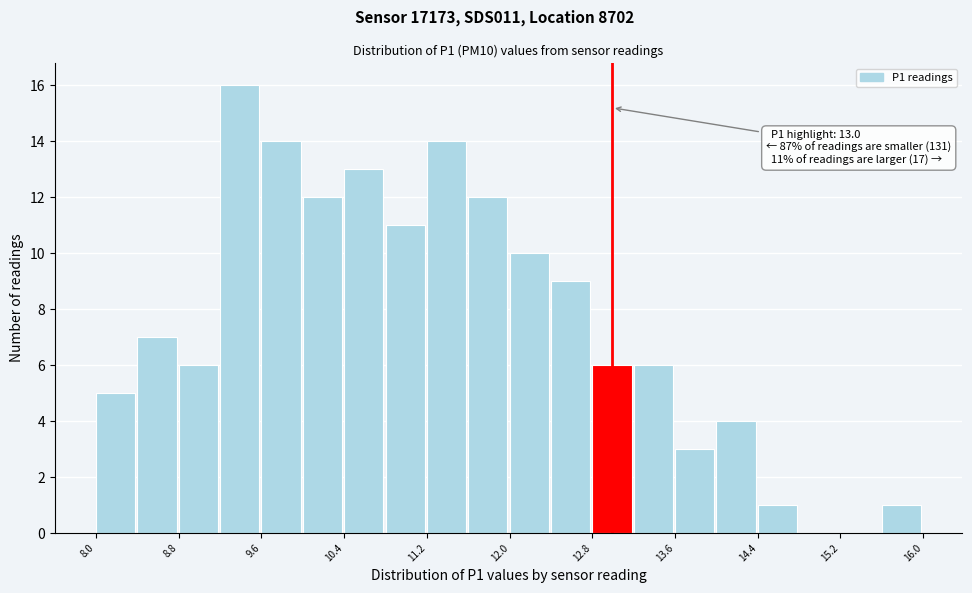

Which range on the x-axis has the tallest bar?

9.2 to 9.6